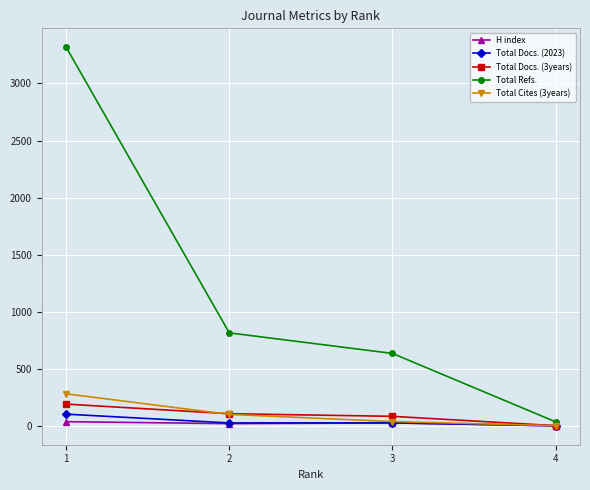

Which series has the largest total across all categories?

Total Refs.